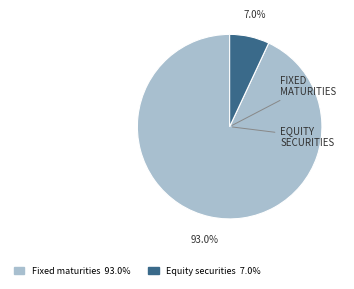

Does any single category account for the majority?

Yes